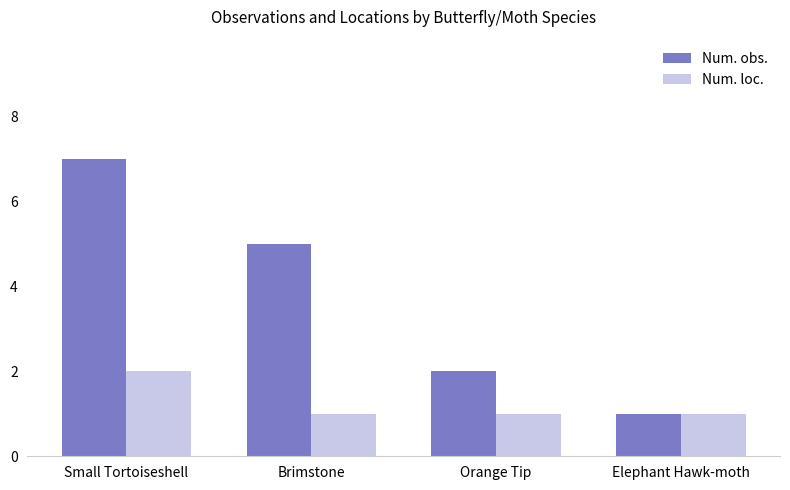

What is the approximate value of Num. obs. at Elephant Hawk-moth?

1